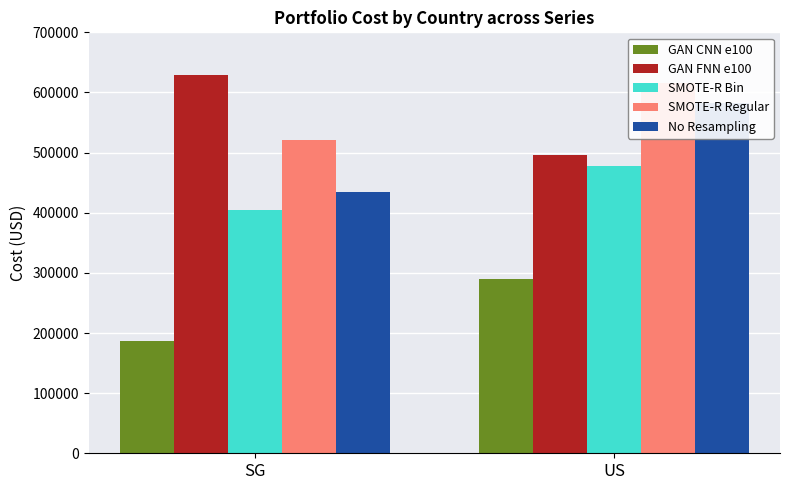

Is it true that SMOTE-R Bin equals 234002.2 at SG?

False